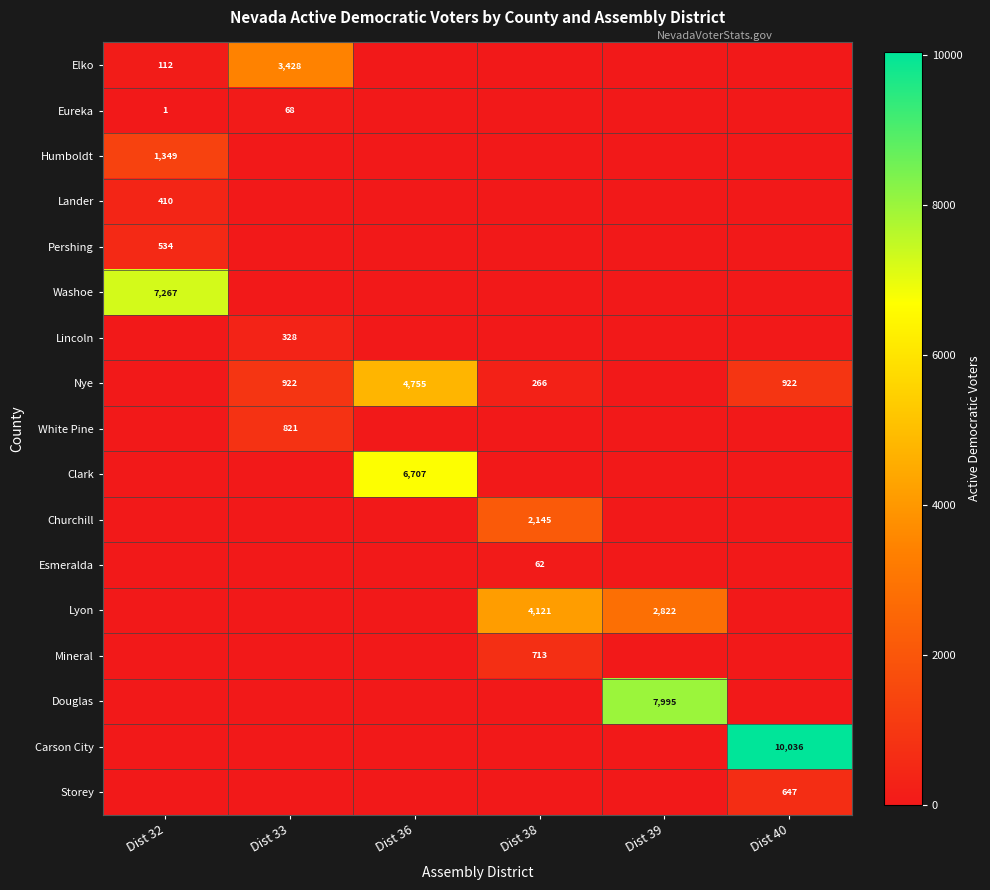

At which category does the chart reach its minimum across all series?

Dist 36